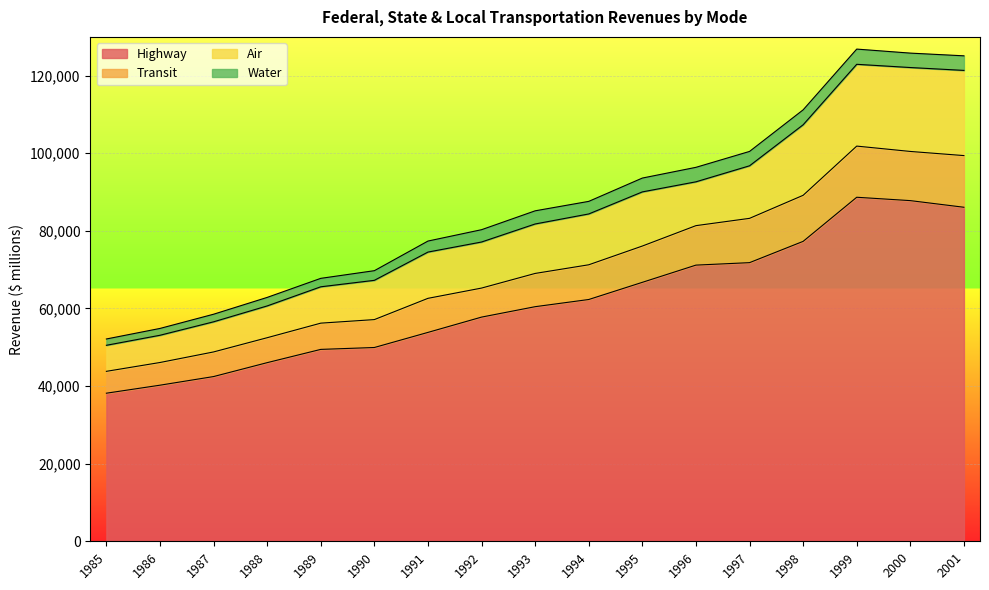

True or false: Transit and Highway cross at least once.

False